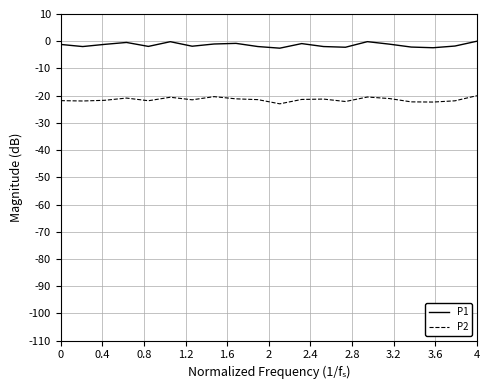

Rank the series by their maximum value, from lowest to highest.

P2, P1